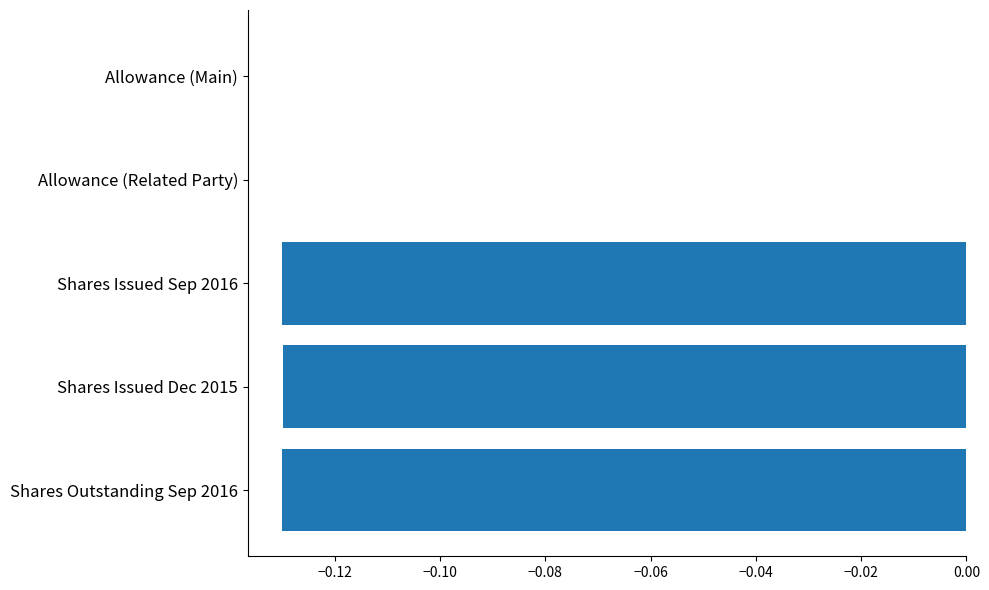

The chart shows a value of -0.0 at Allowance (Related Party). True or false?

True